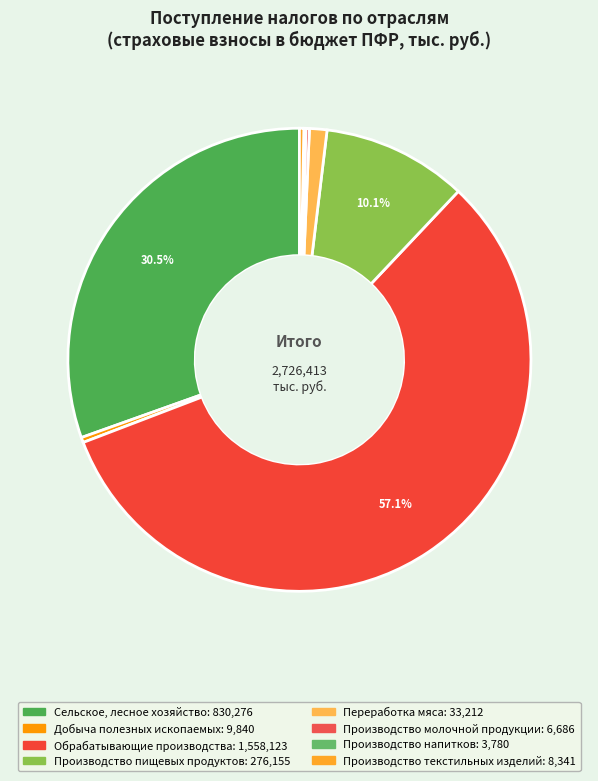

Approximately how many times larger is the value at Производство пищевых продуктов compared to Производство текстильных изделий?

33.1